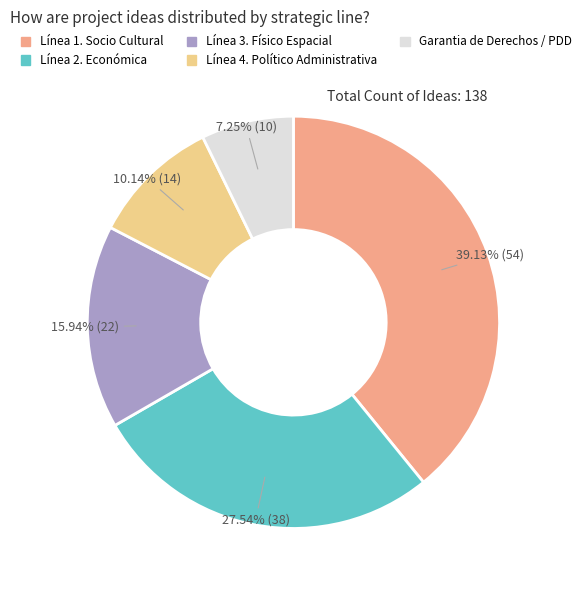

Does any single category account for the majority?

No